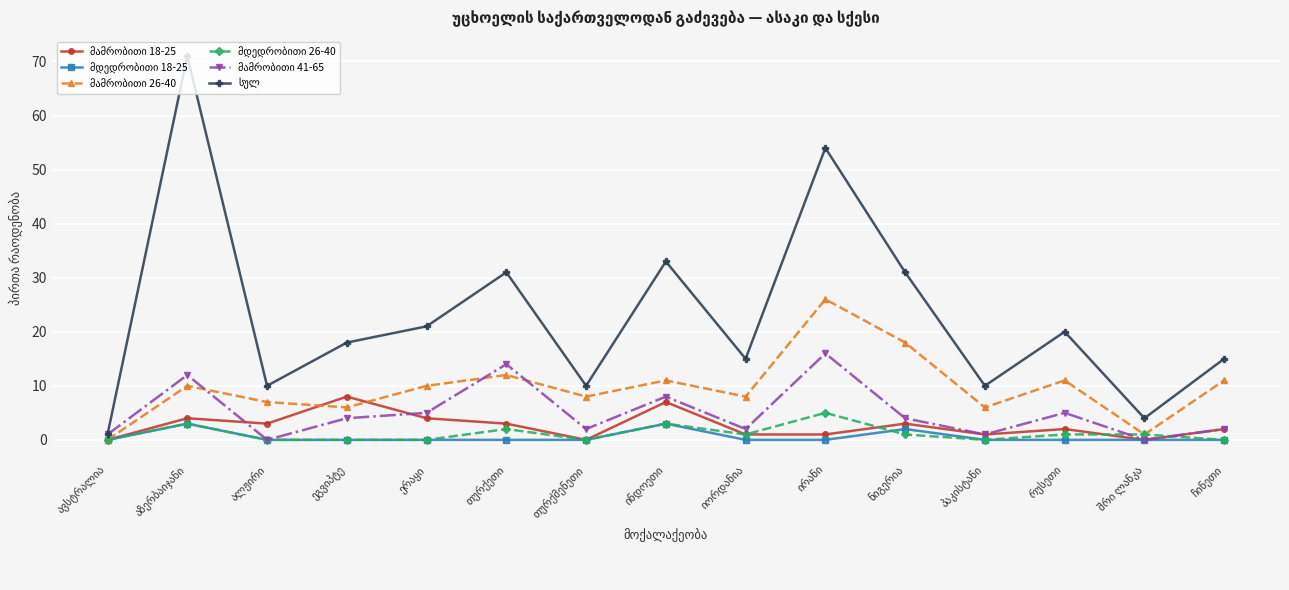

What is the greatest value displayed?

71